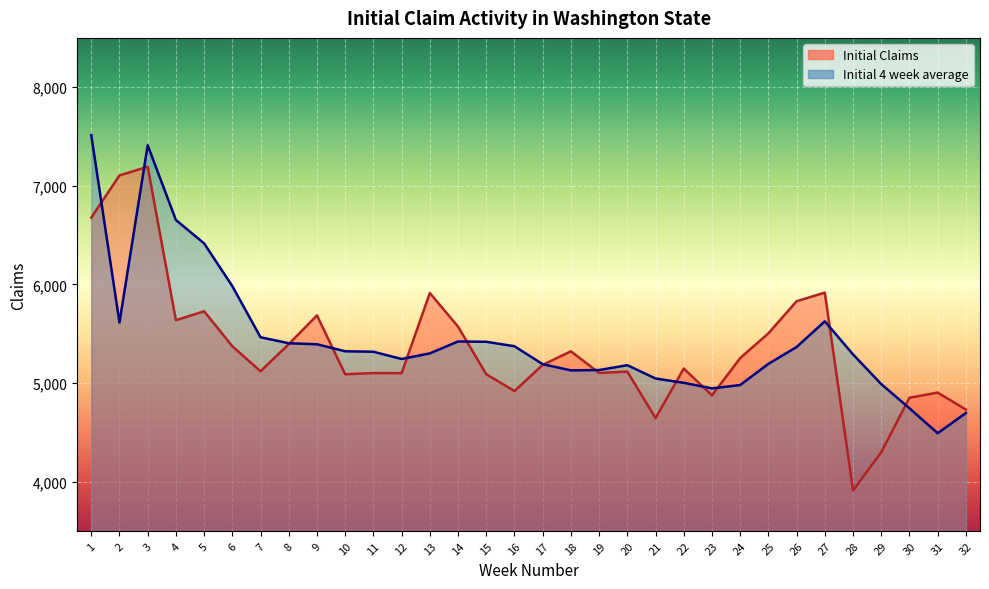

What is the value of the Initial Claims point at the 21st from the left?

4643.0